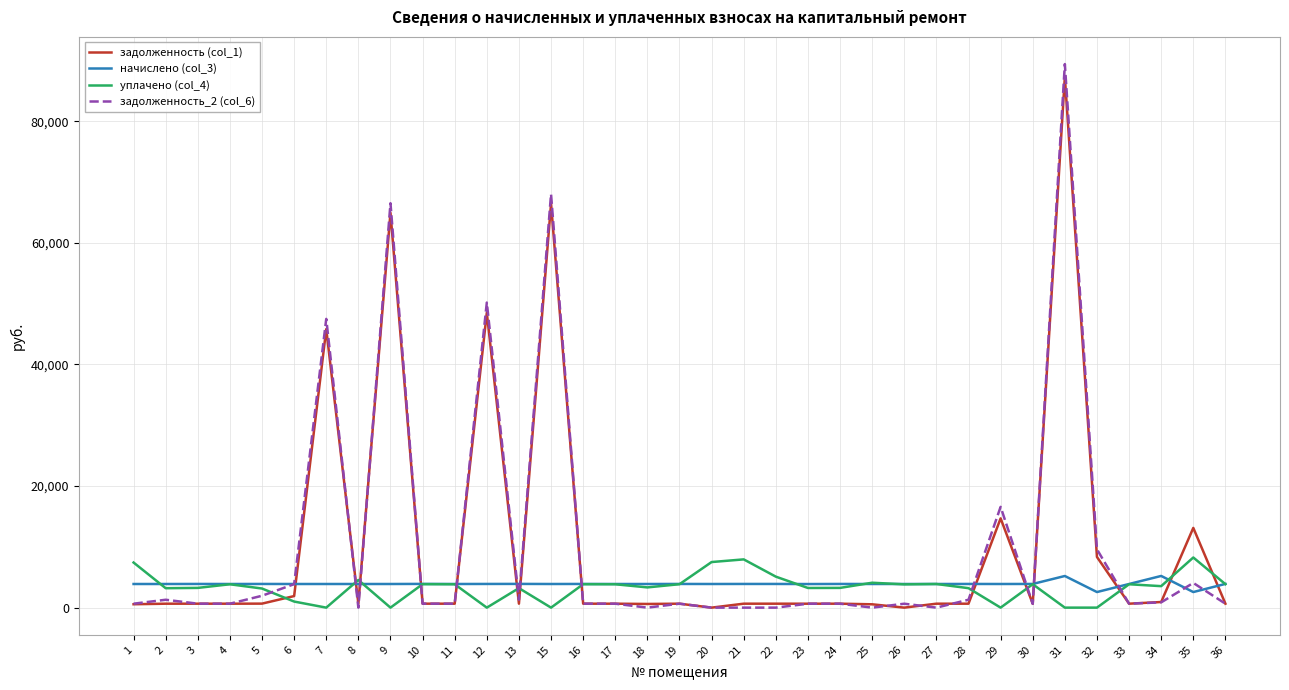

What is the maximum value for задолженность_2 (col_6)?

89397.1